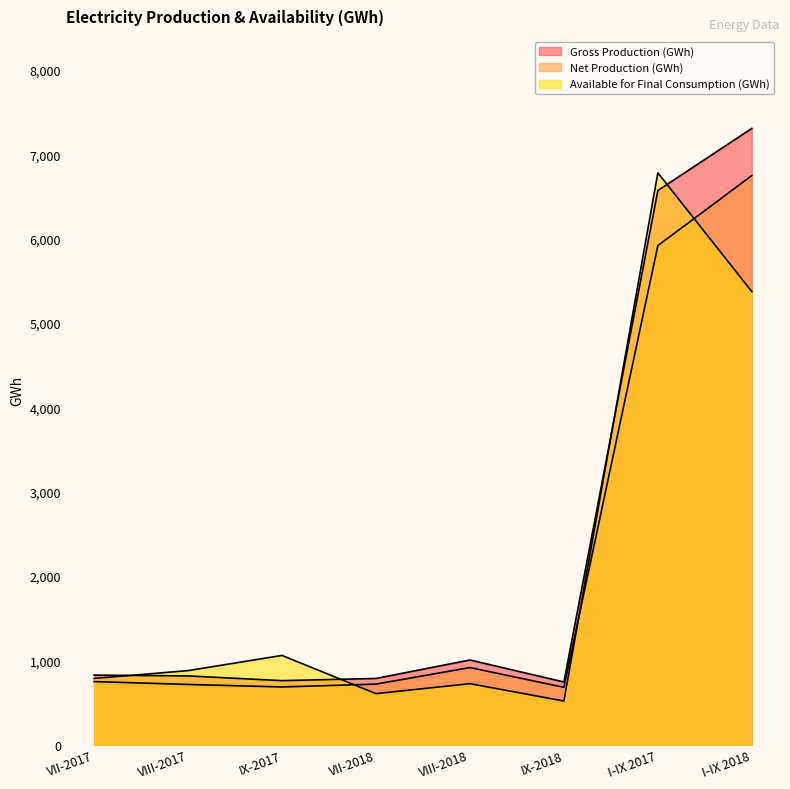

Which has a higher value, I-IX 2017 or I-IX 2018?

I-IX 2018